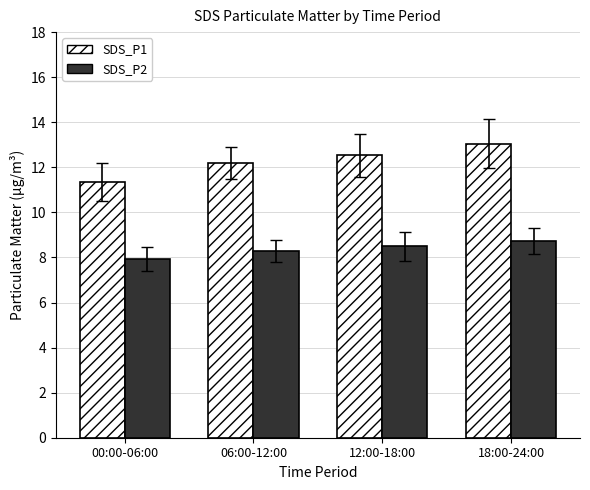

What is the sum of the SDS_P2 values at 00:00-06:00 and 18:00-24:00?

16.7